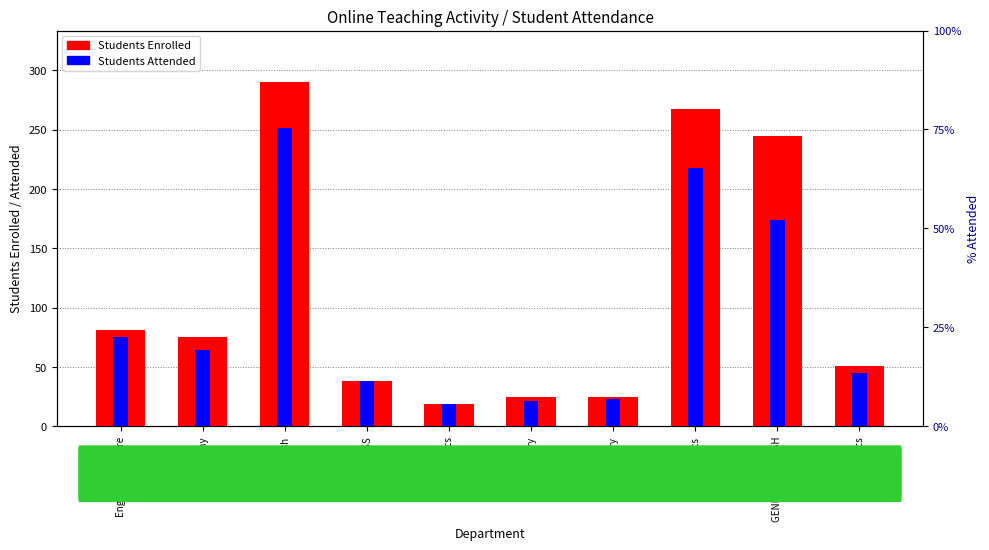

What is the label of the 8th bar from the left?

Physics